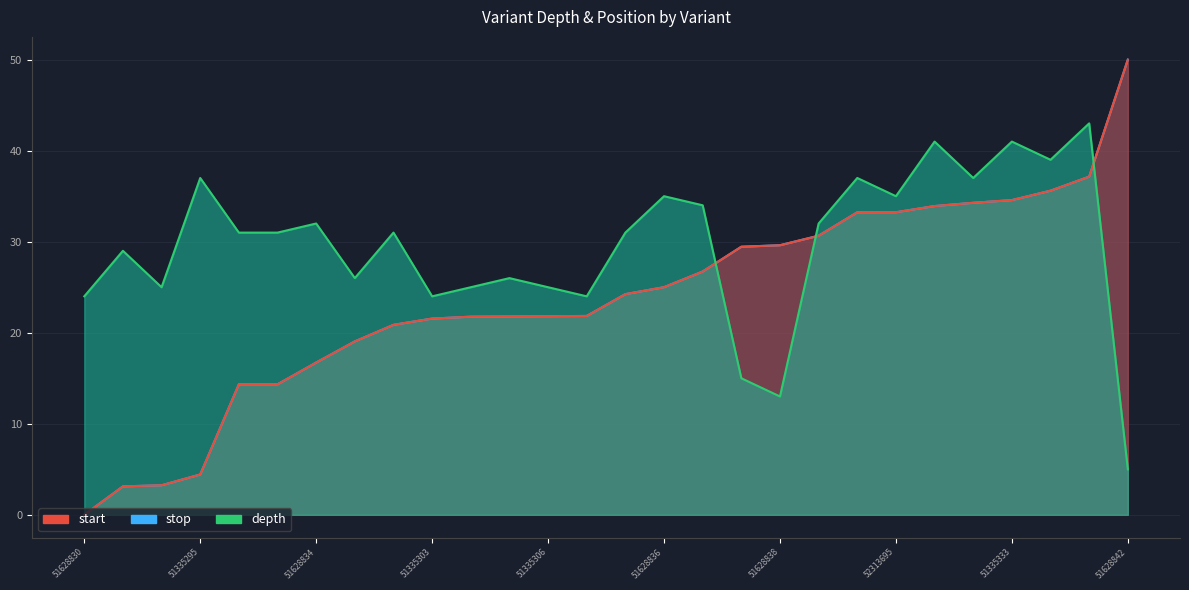

At which label does start reach its minimum?

51628830